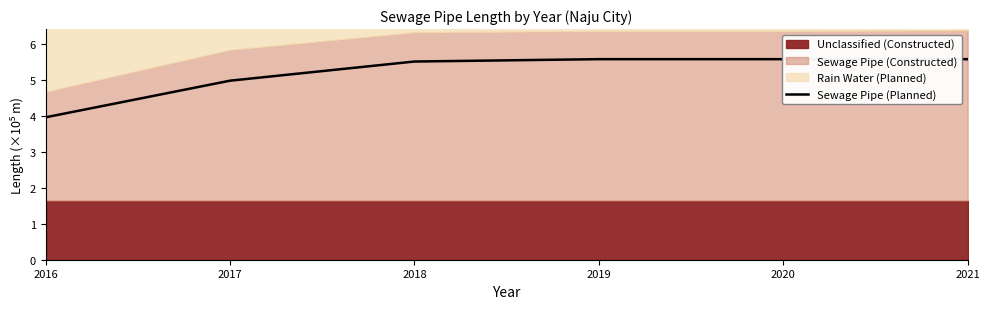

List the labels in order of value, largest first.

2019, 2020, 2021, 2018, 2017, 2016